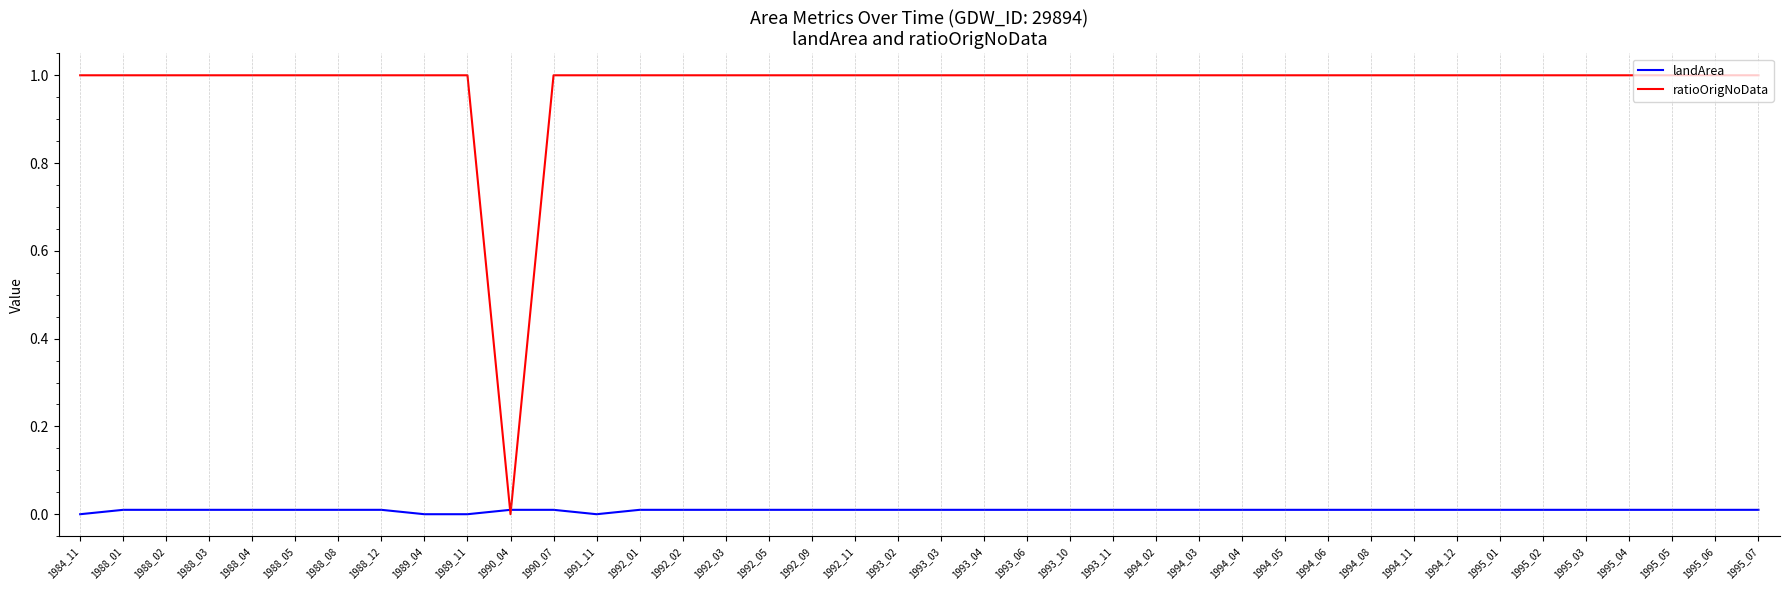

What are all the series names shown in the legend?

landArea, ratioOrigNoData